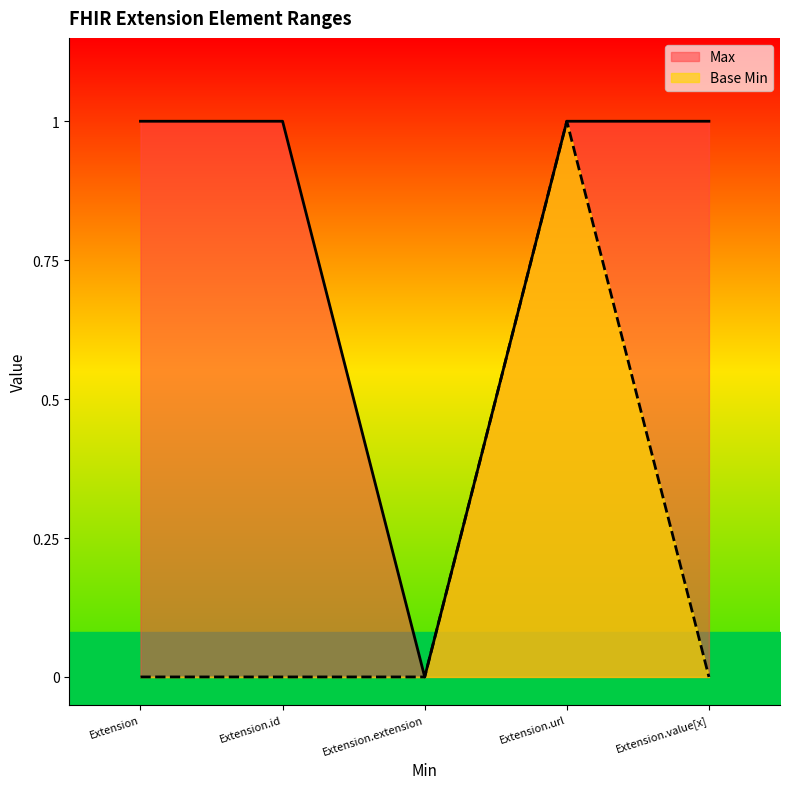

True or false: Max and Base Min cross at least once.

False